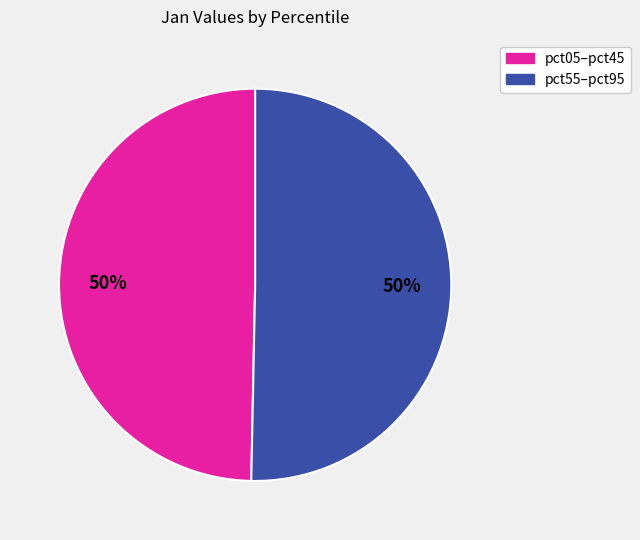

How many segments does this pie chart have?

2